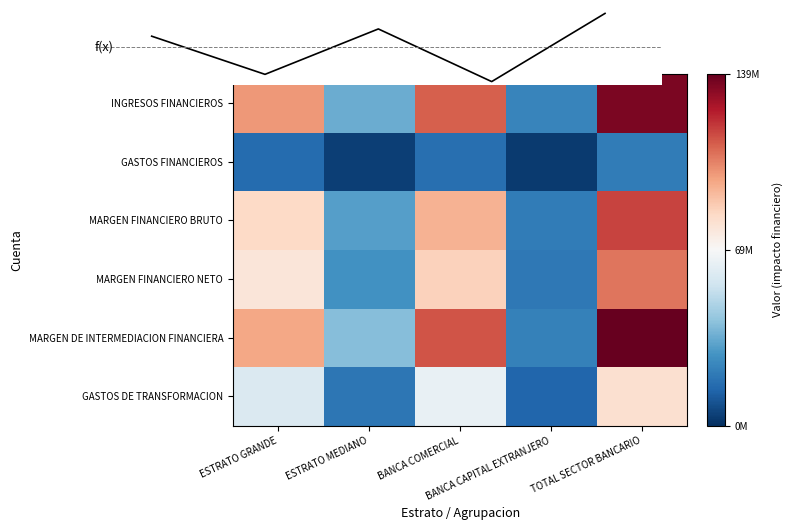

What is the spread (max minus min) of values at ESTRATO GRANDE?

83675460